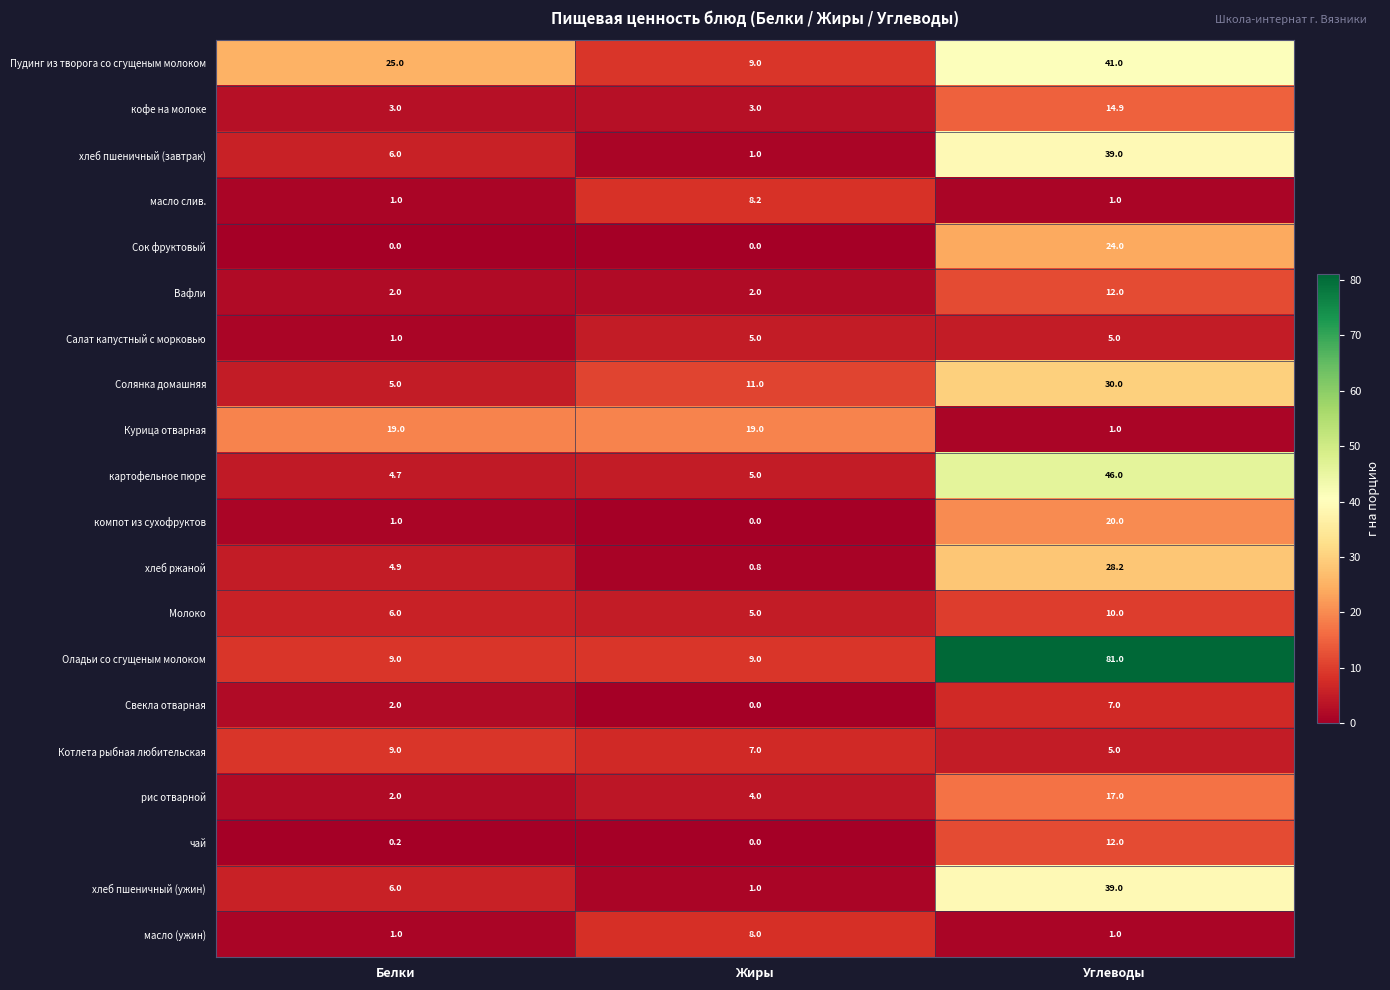

What is the difference between the maximum and minimum values in the рис отварной series?

15.0